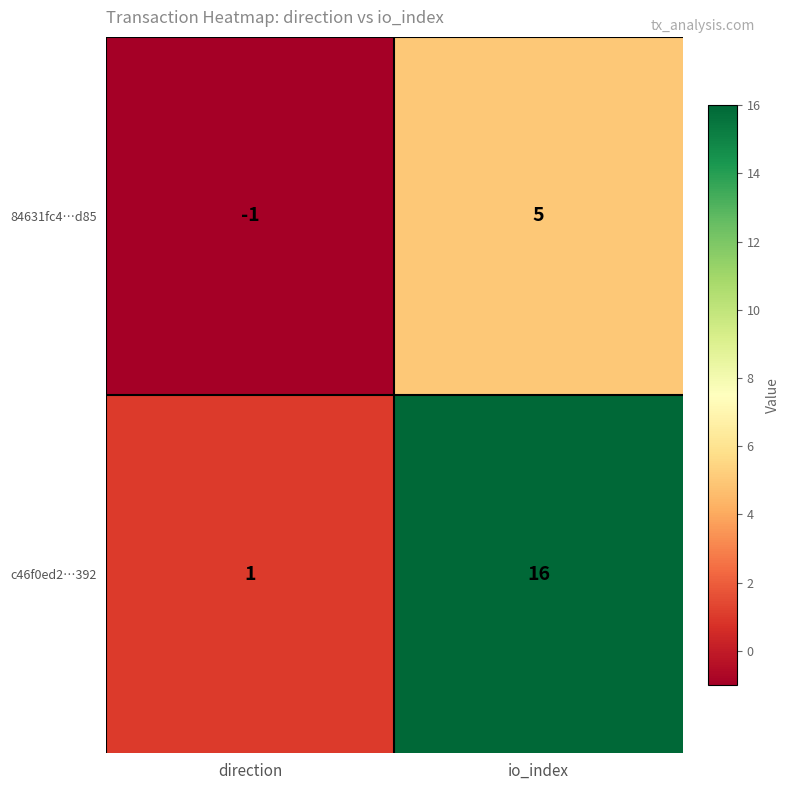

Reading left to right, extract all data points from this chart.

84631fc4…d85: -1	5
c46f0ed2…392: 1	16